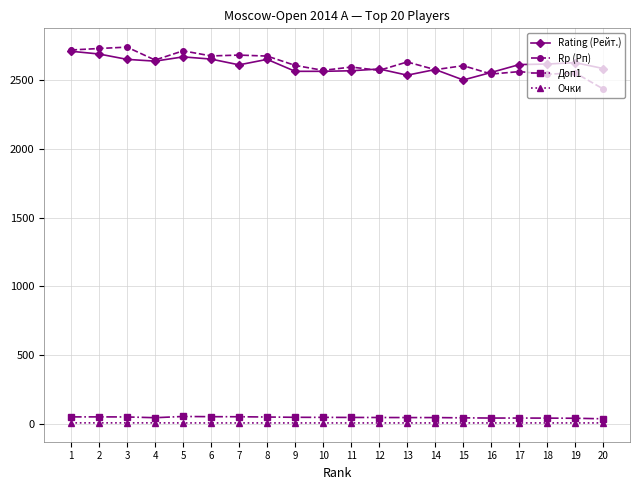

True or false: Очки and Rp (Рп) cross at least once.

False